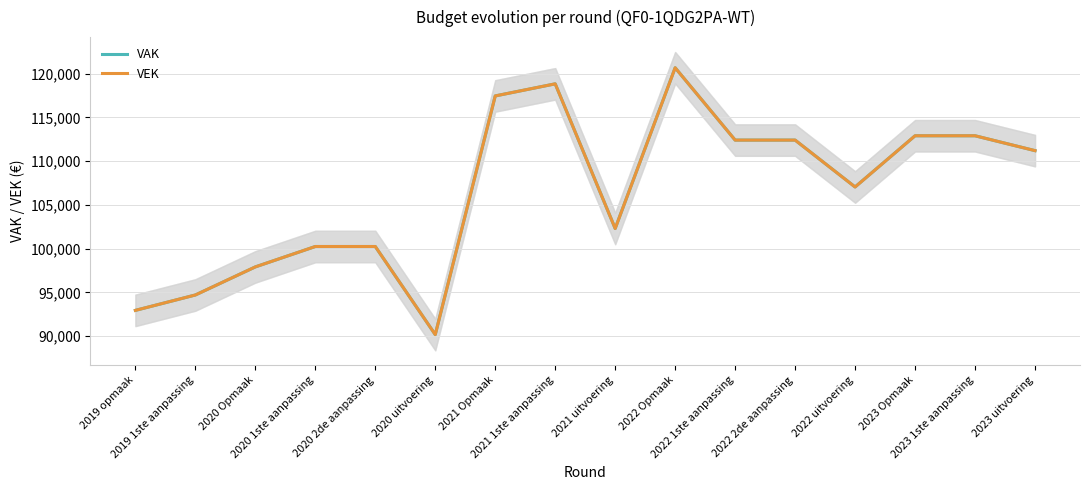

The VEK series shows 107048 at 2022 uitvoering. True or false?

True